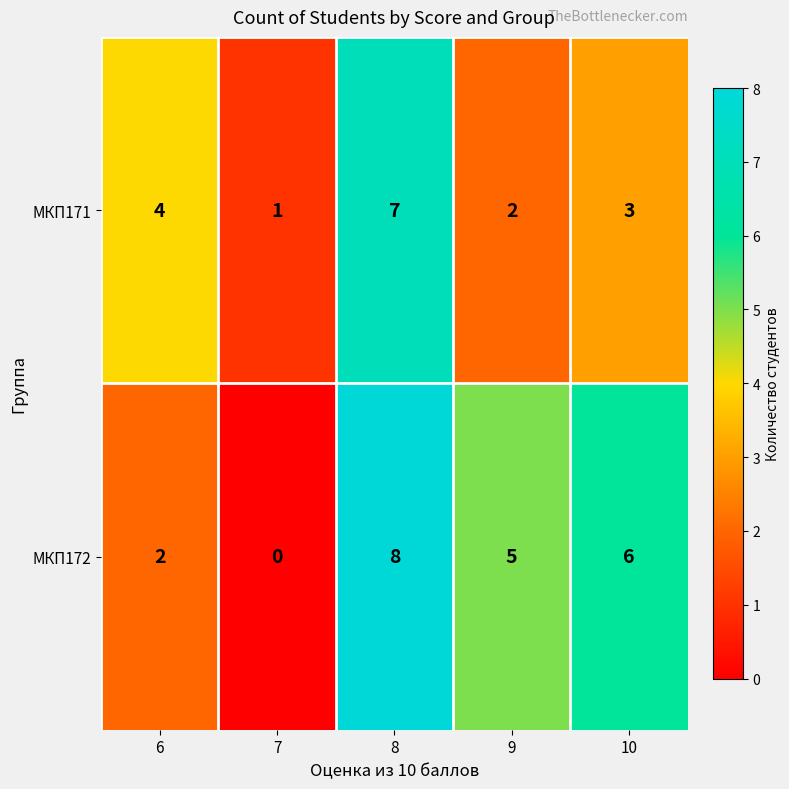

Rank the series by their average value, from lowest to highest.

МКП171, МКП172